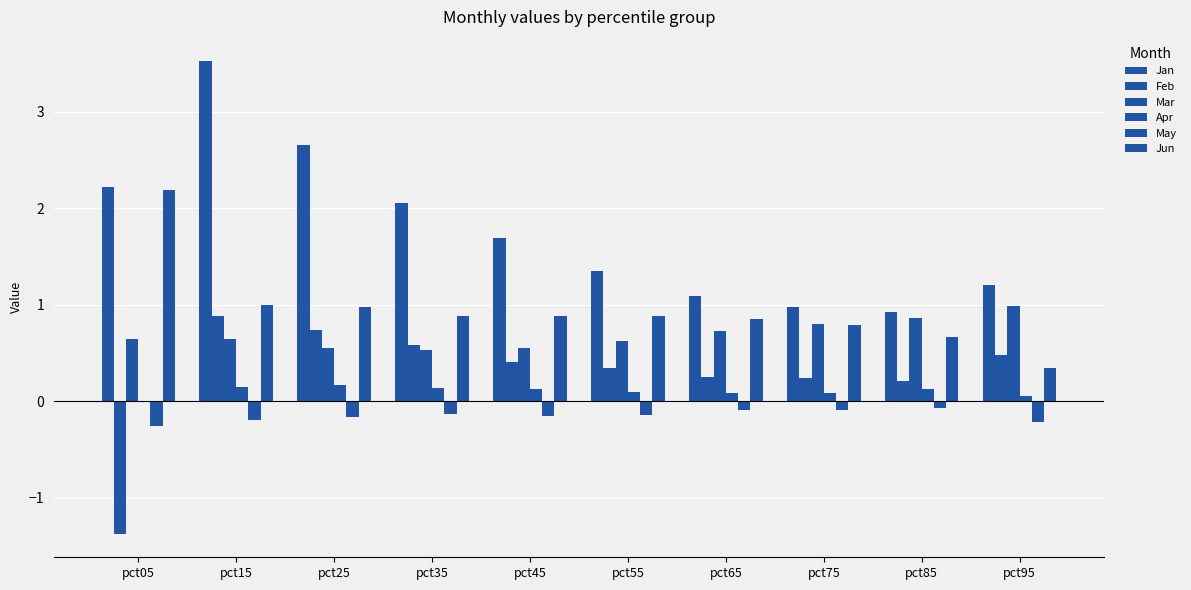

Are the bars horizontal?

No